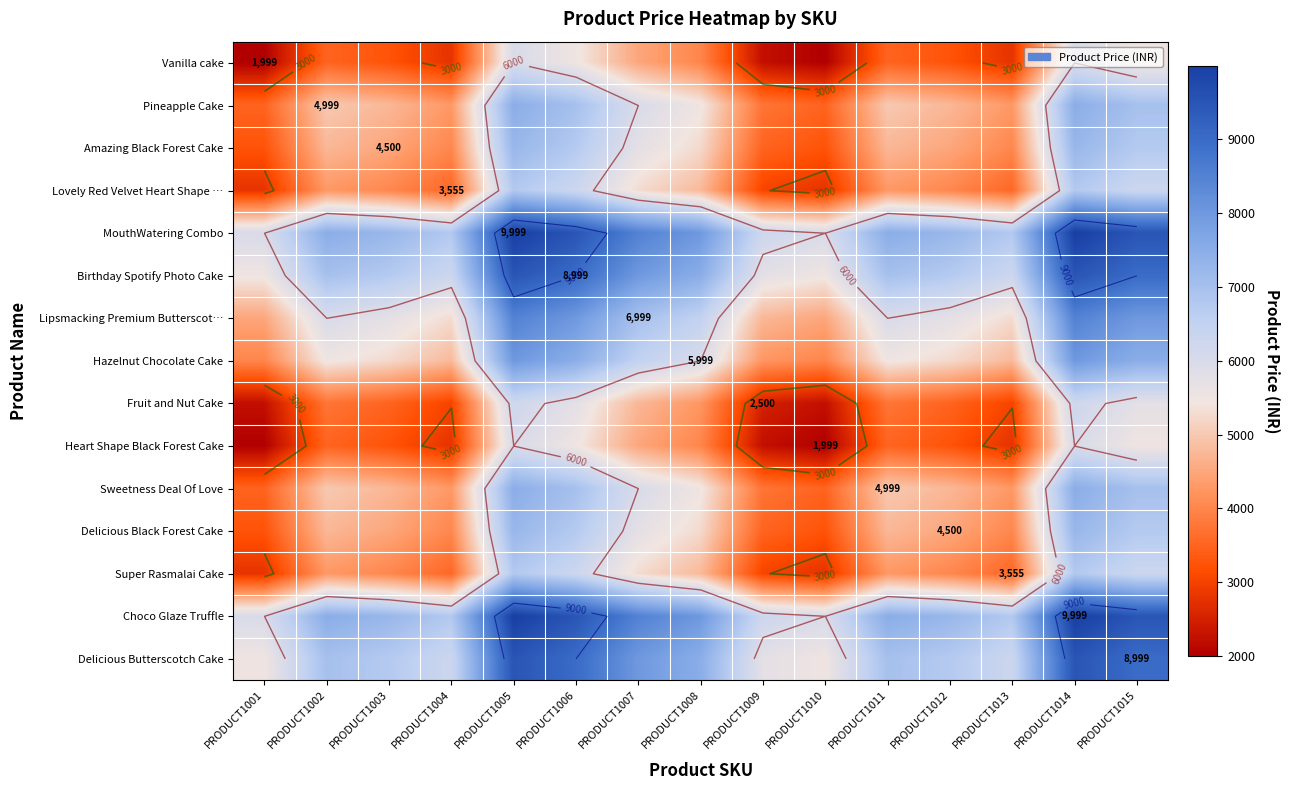

Which series has the largest total across all categories?

MouthWatering Combo